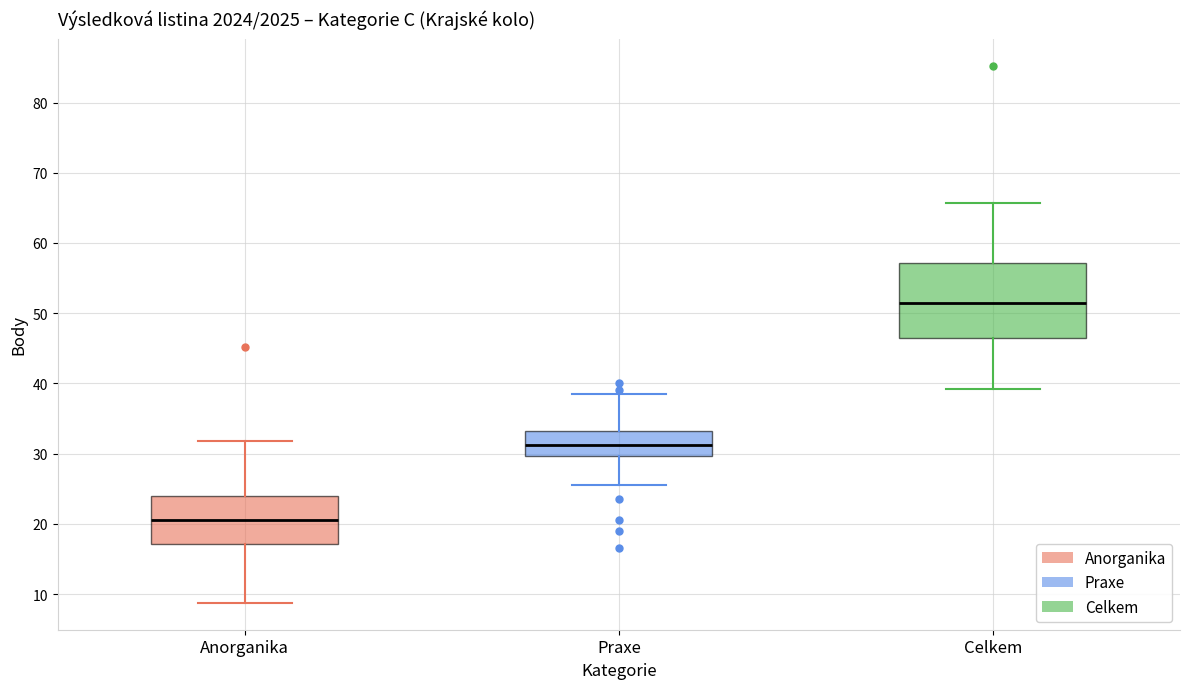

Which box has the highest median line?

Celkem